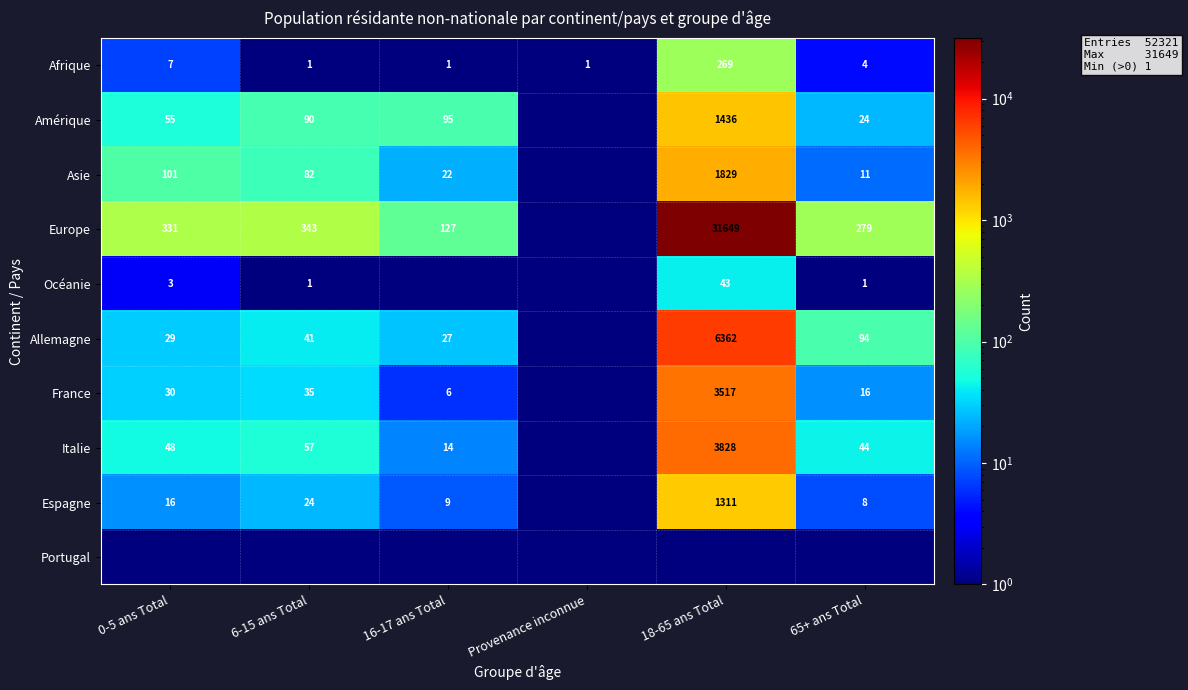

Is the value of Afrique at 65+ ans Total greater than the value of Espagne at 6-15 ans Total?

No